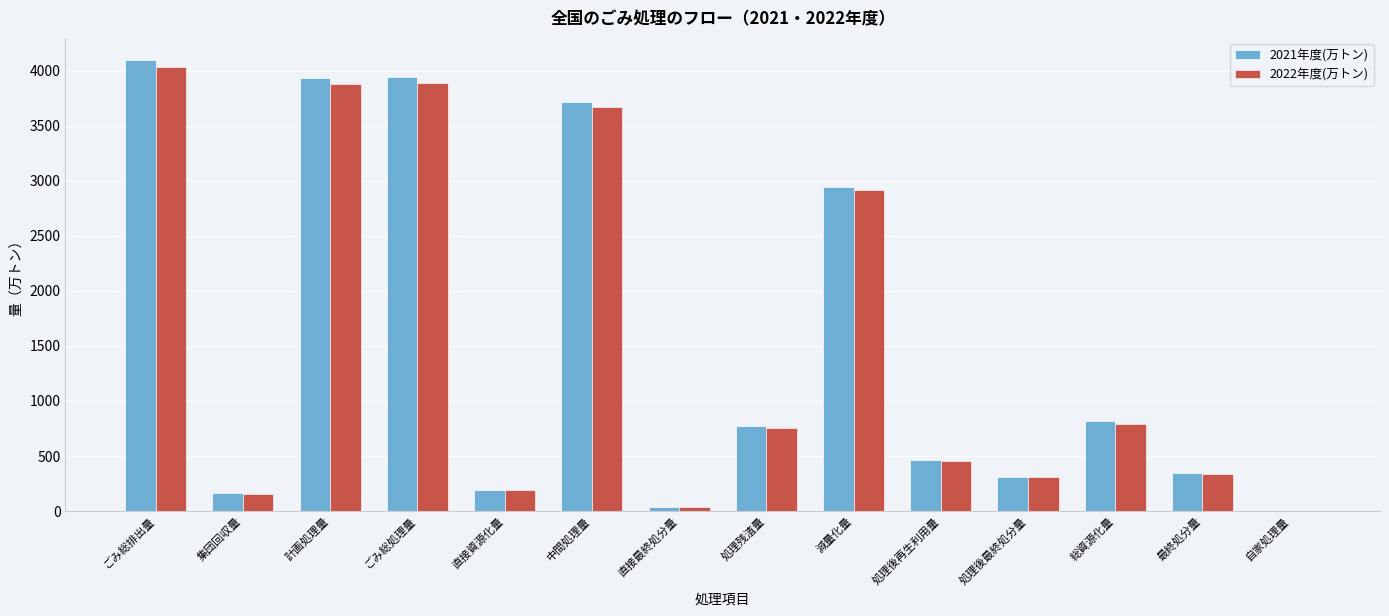

What is the sum of the 2022年度(万トン) values at 直接資源化量 and 処理残渣量?

943